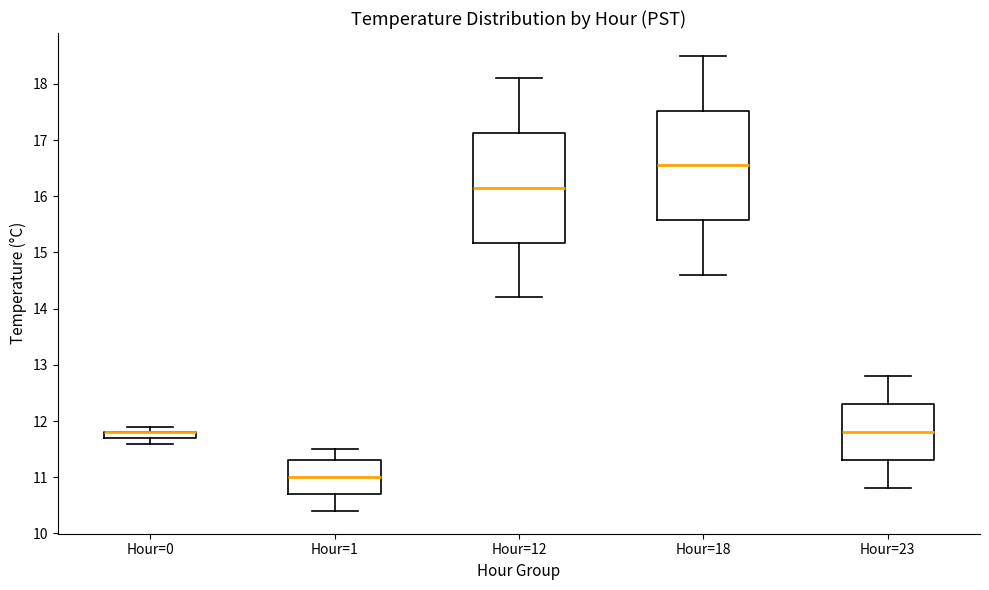

Where is the upper edge of the box for Hour=1 on the y-axis? The values are not printed on the chart, so give them approximately, as read against the axis.

11.3